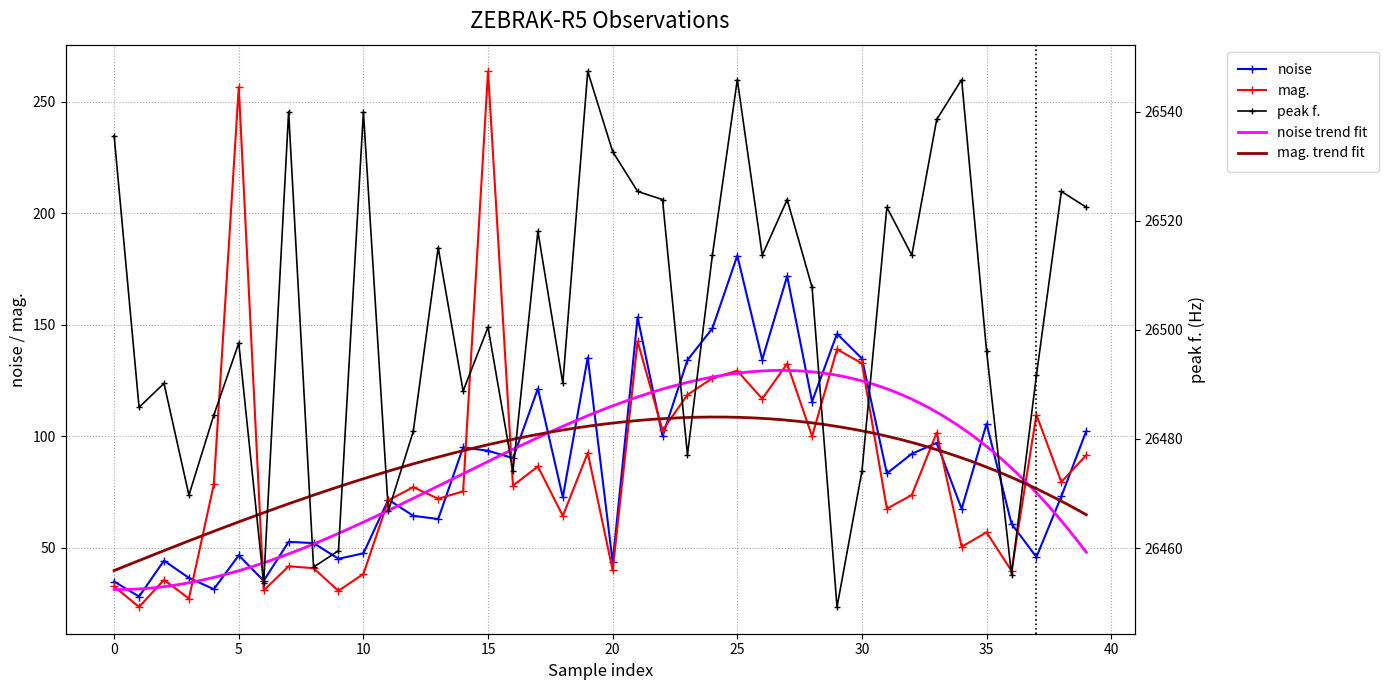

What is the maximum value for peak f.?

26547.4